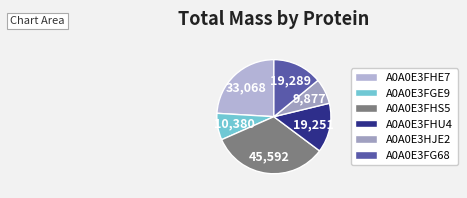

Is there a majority slice in this chart?

No